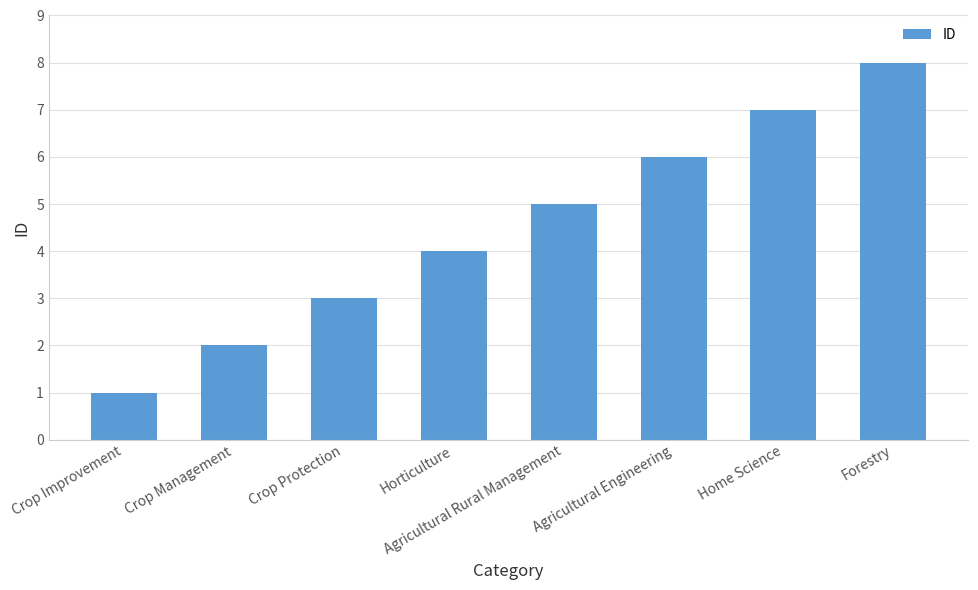

Which label corresponds to the largest value in the chart?

Forestry